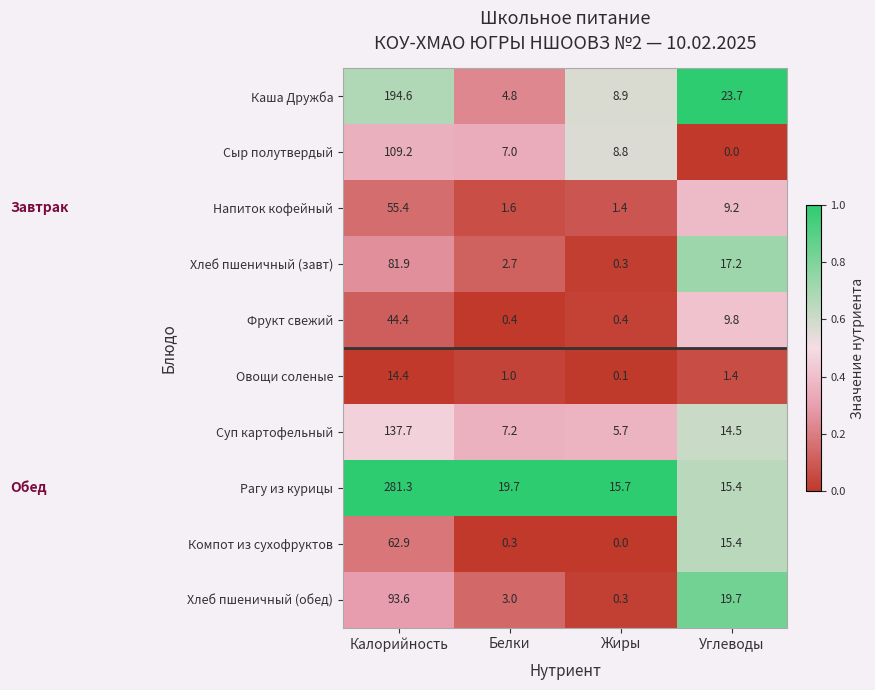

At which category is the sum across all series the highest?

Калорийность